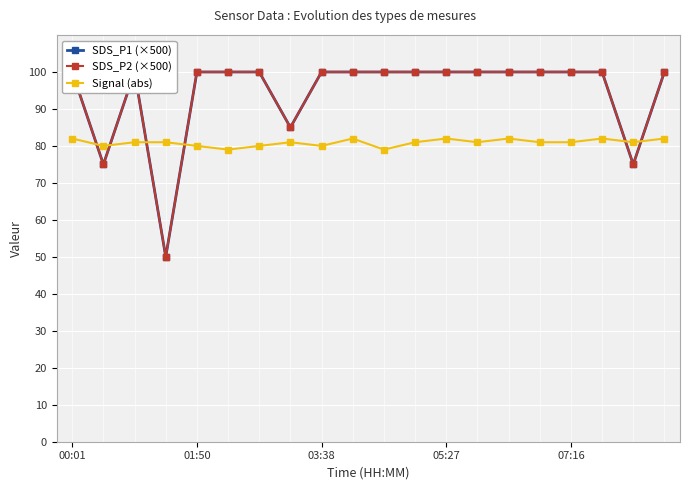

True or false: Signal (abs) has more than 1 interior local peaks.

True